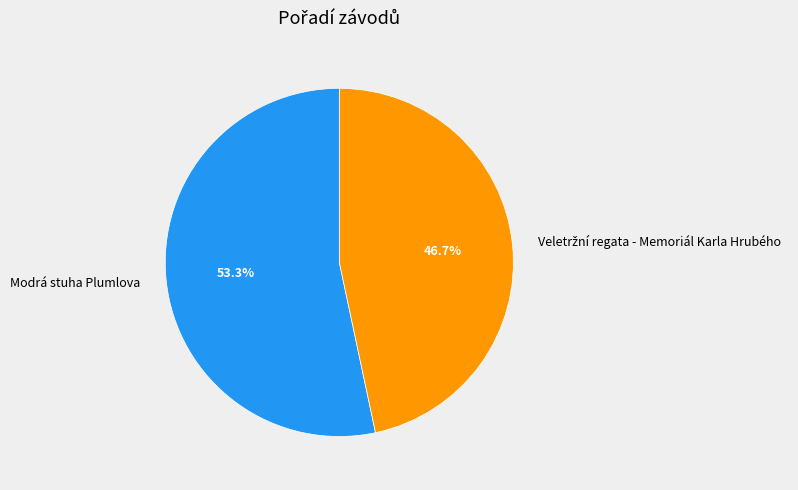

Which category has the biggest portion of the pie?

Modrá stuha Plumlova